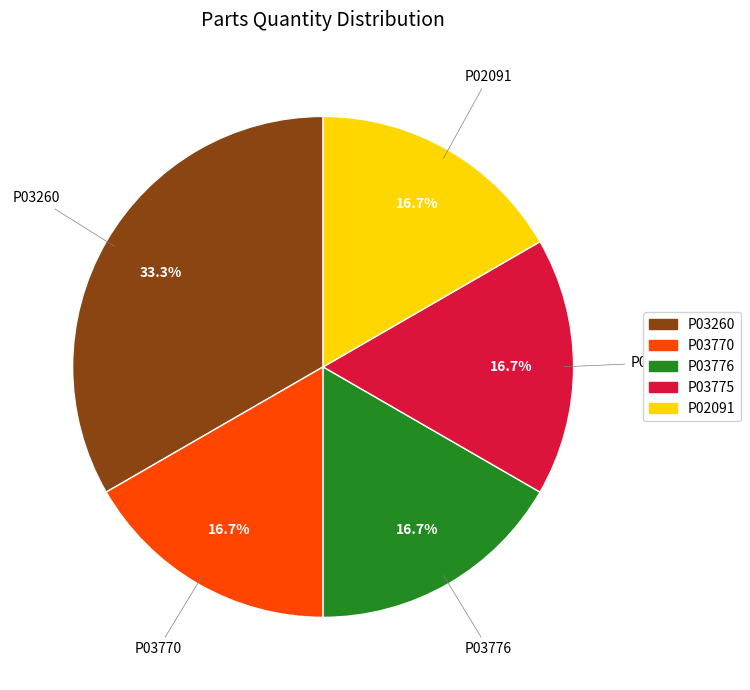

To the nearest percent, what percentage of the pie is P02091?

17%